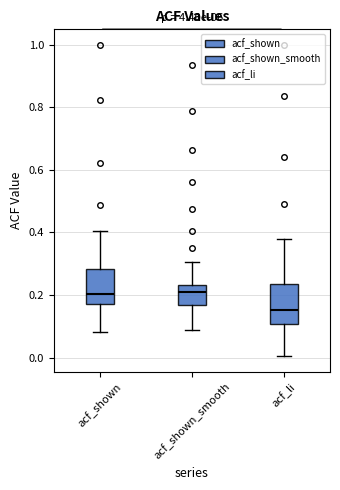

Reading left to right, transcribe this box plot: for each box, give where its median line is, the range the box spans, and where its two whiskers end, as read against the y-axis. The values are not printed on the chart, so give them approximately, as read against the axis.

acf_shown: median 0.20, box 0.18 to 0.28, whiskers 0.08 to 0.40
acf_shown_smooth: median 0.20, box 0.16 to 0.24, whiskers 0.08 to 0.30
acf_li: median 0.16, box 0.10 to 0.24, whiskers 0.00 to 0.38